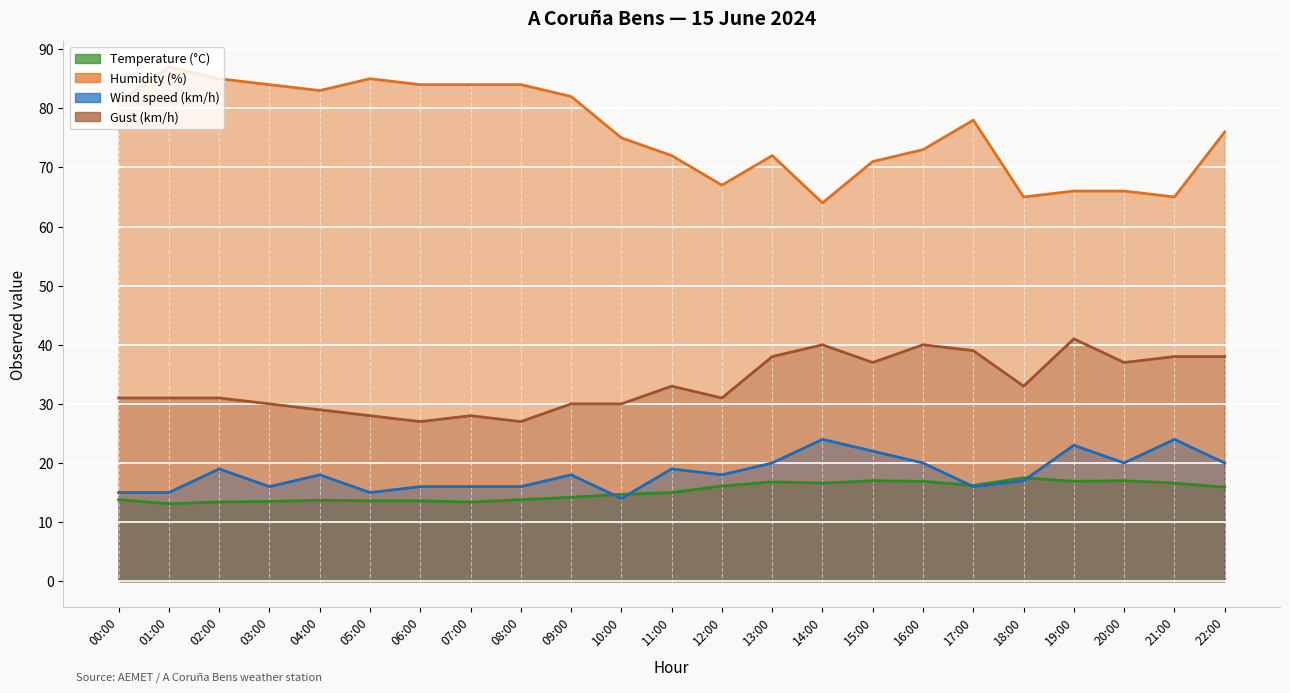

True or false: Wind speed (km/h) and Gust (km/h) cross at least once.

False